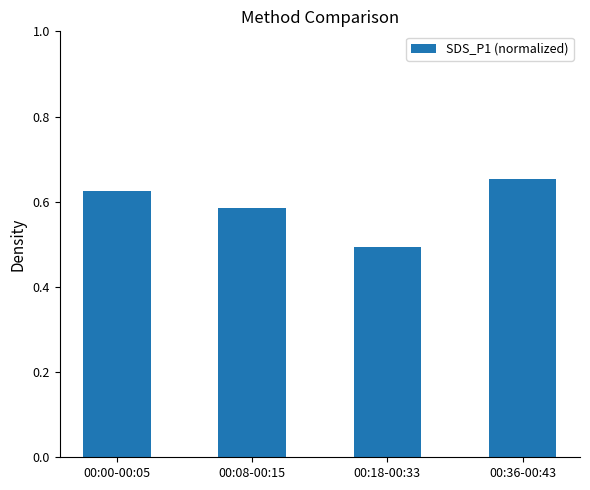

Count the values in the range 0 to 1.

4